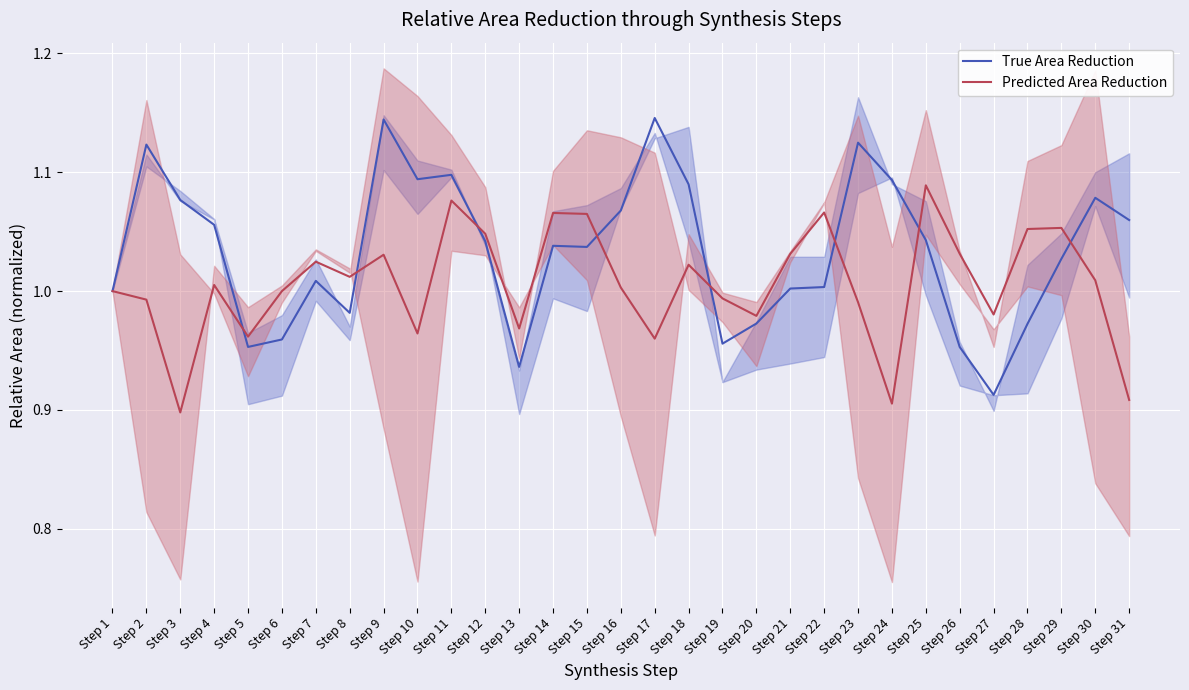

Between Step 7 and Step 25, which is larger?

Step 25